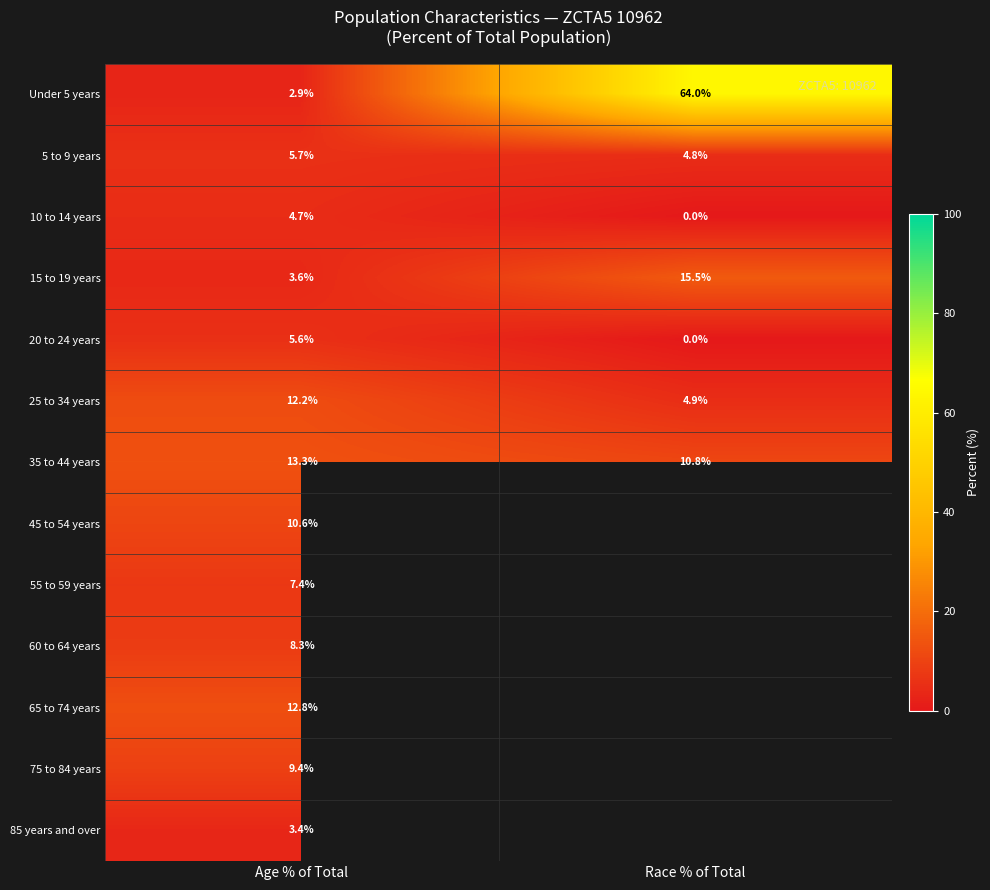

True or false: 5 to 9 years has a value of 8.8 at Age % of Total.

False